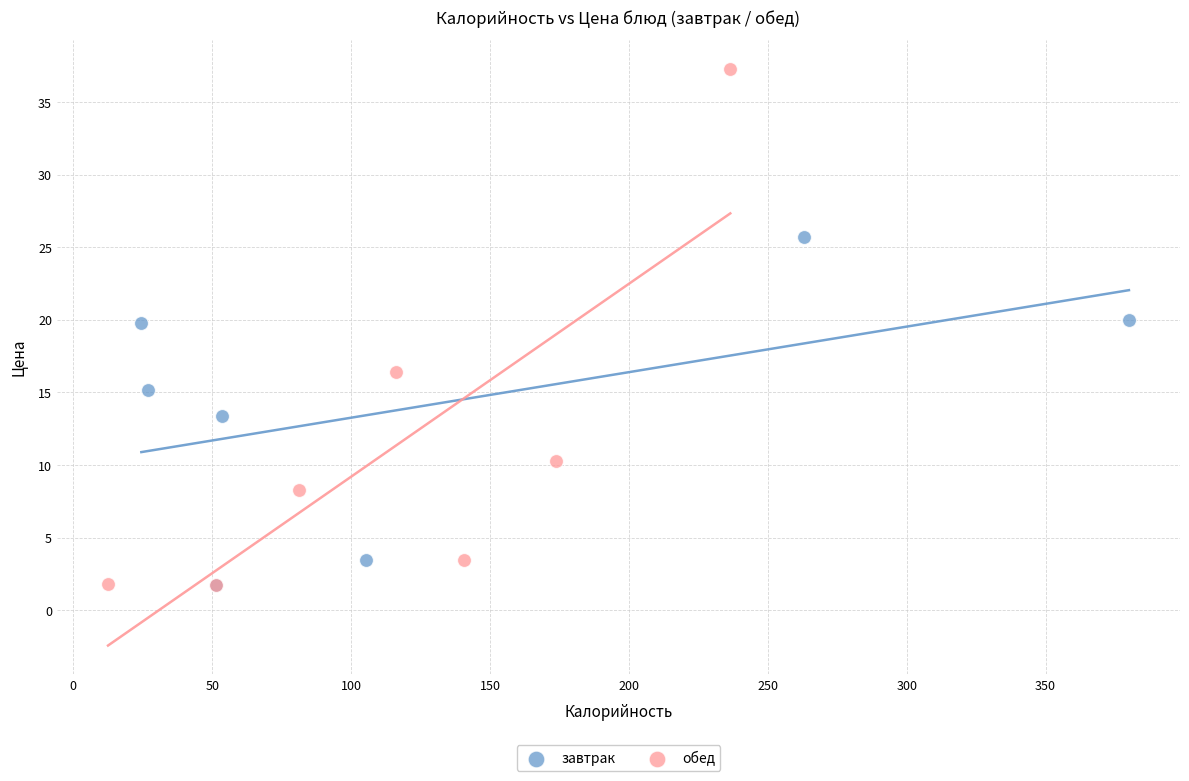

Which series contains the highest Y value?

обед